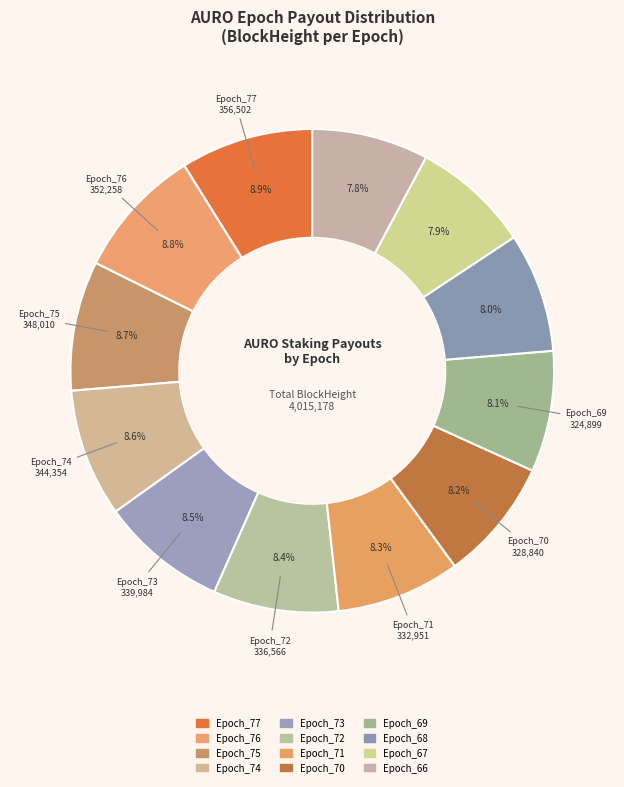

What is the largest slice in the pie chart?

Epoch_77